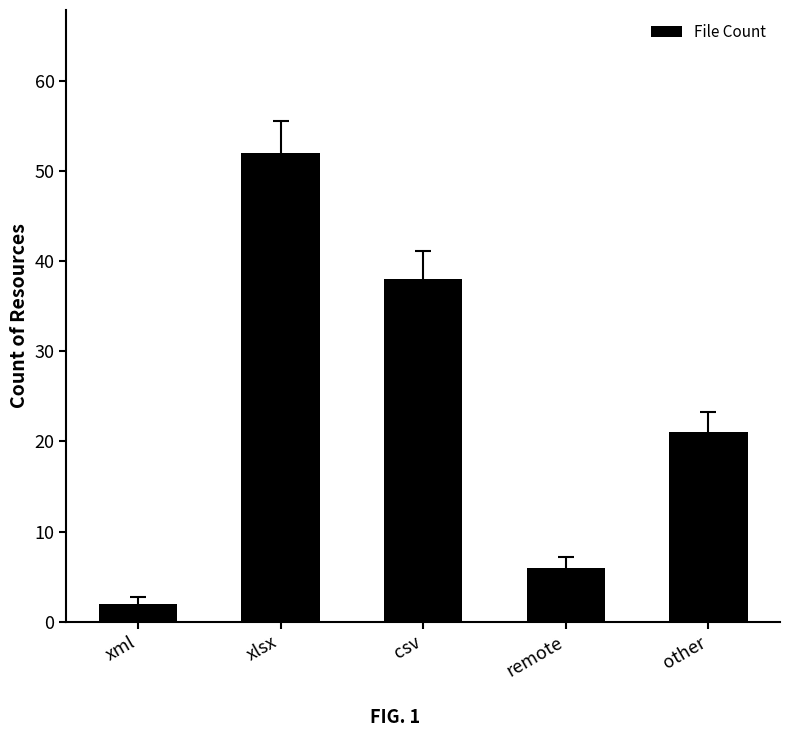

What is the value of the 4th bar from the left?

6